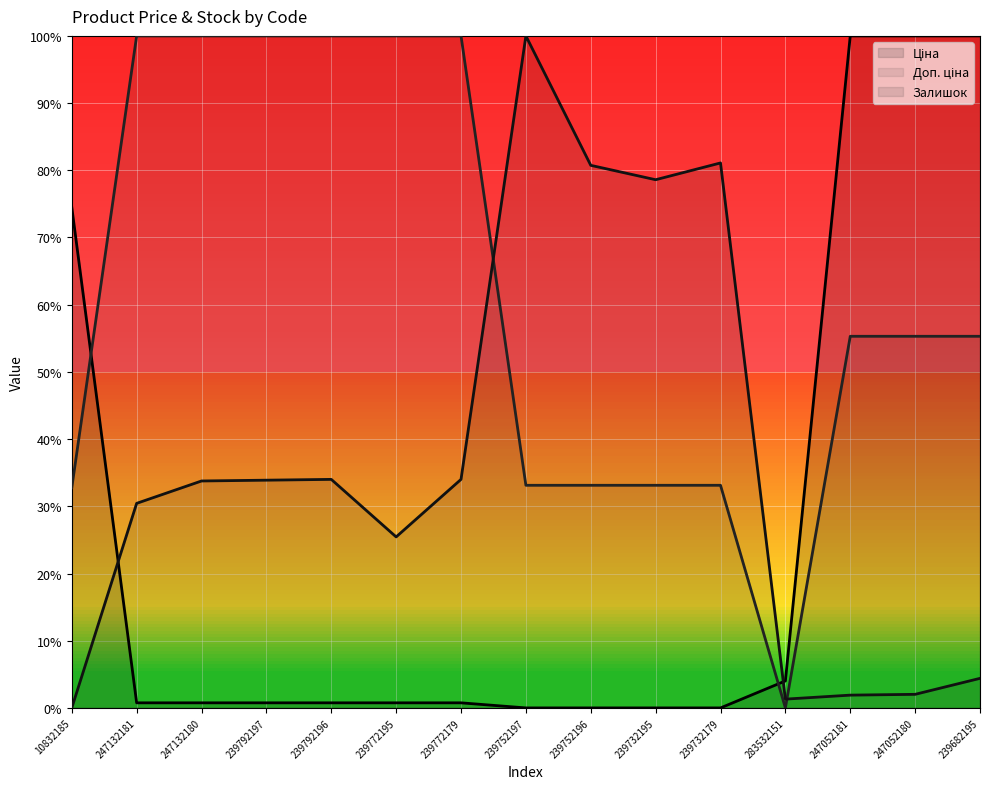

At which label does Залишок first exceed 33?

247132180